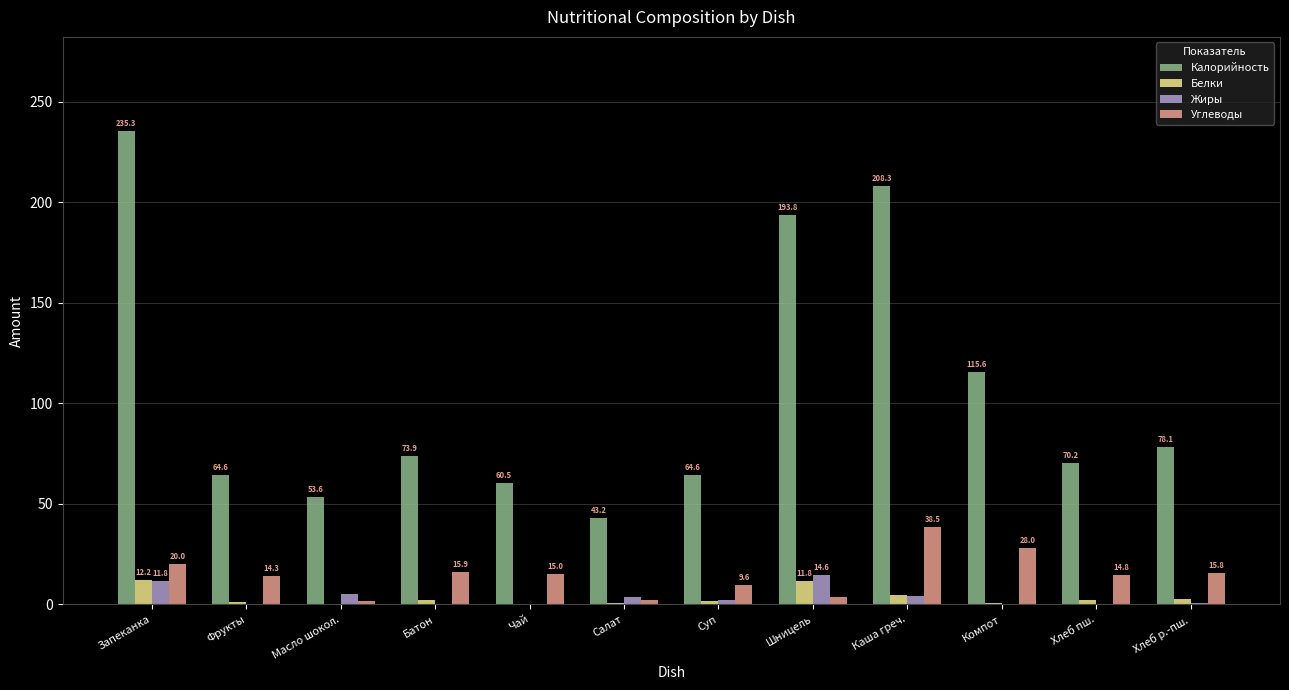

True or false: Белки has a value of 2.6 at Хлеб р.-пш..

True